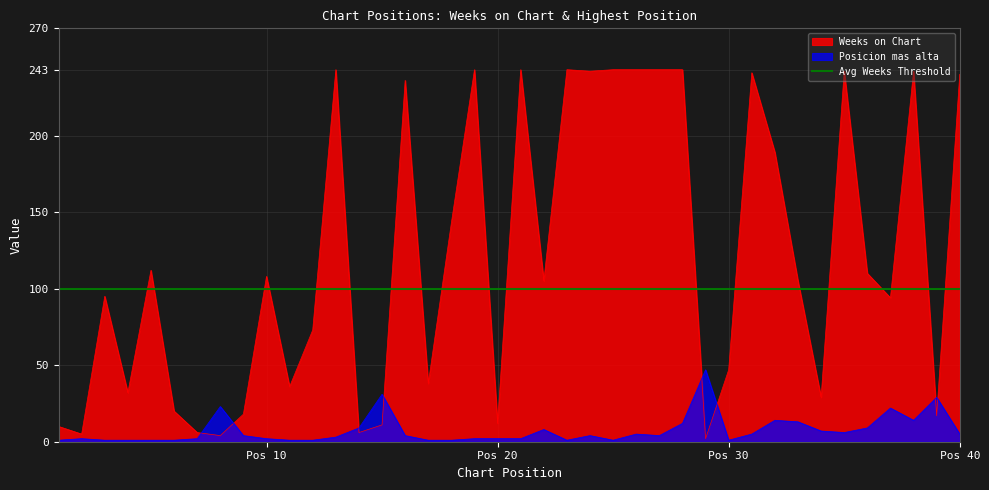

What is the total value across all series at 21?

245